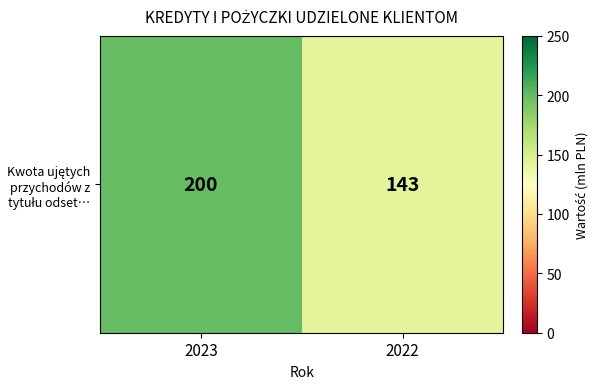

At which category does the chart reach its peak across all series?

2023